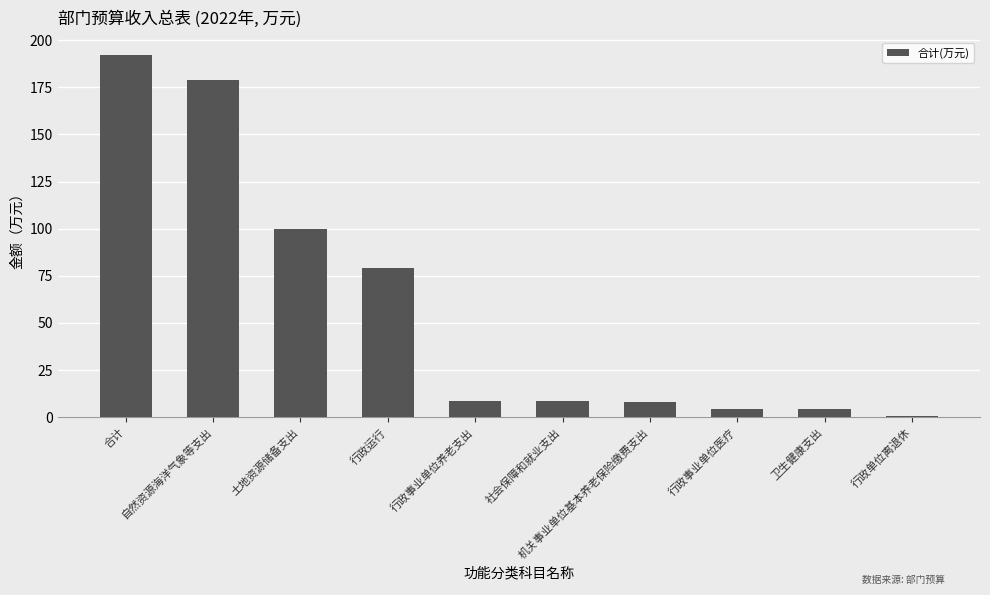

What is the greatest value displayed?

191.9